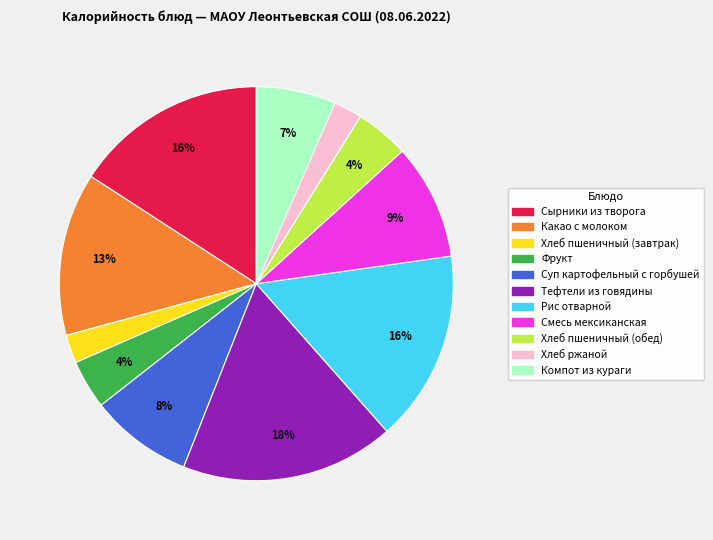

To the nearest percent, what portion does Смесь мексиканская represent?

9%